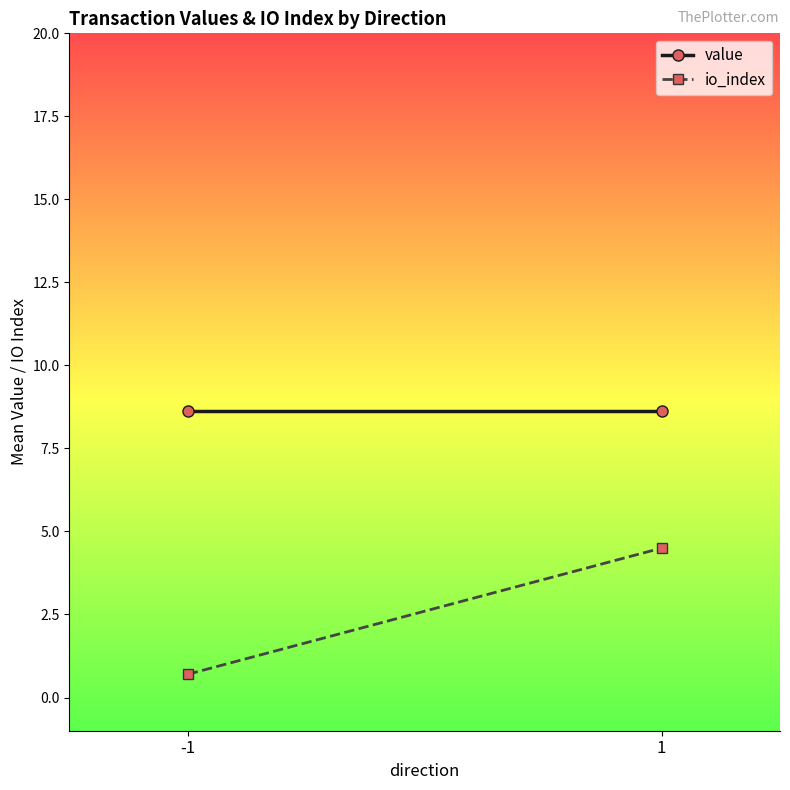

Is the value of value at 1 greater than the value of io_index at -1?

Yes